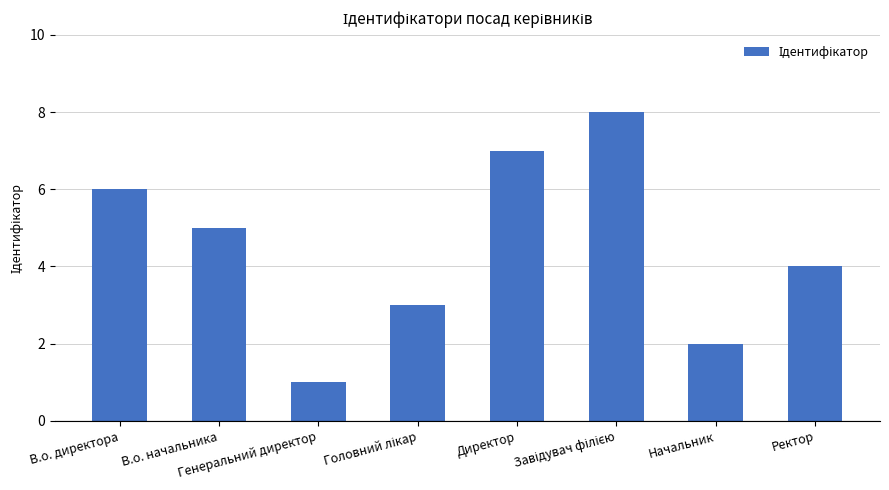

Is it true that the value at Начальник is 1?

False